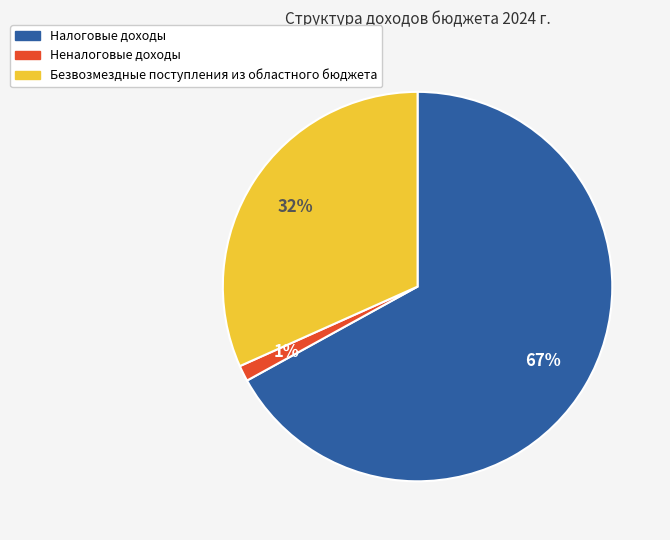

How many segments does this pie chart have?

3